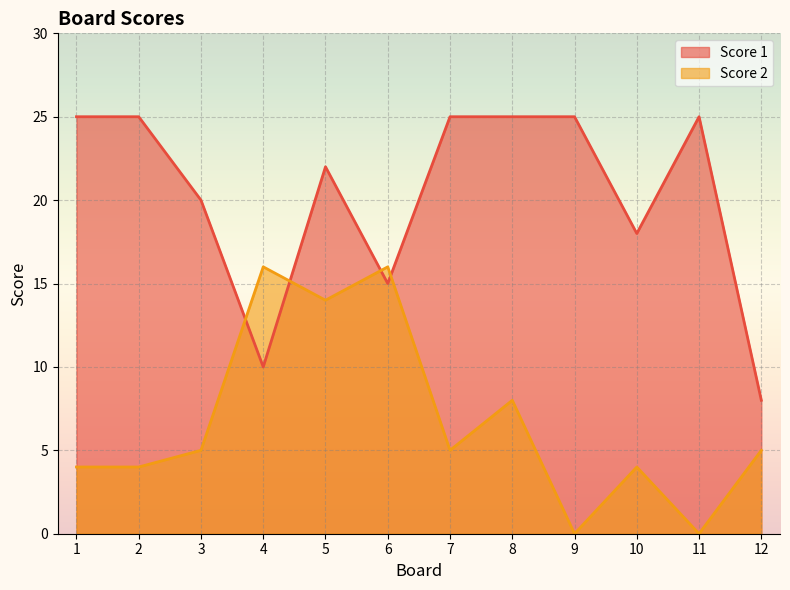

Does the chart display data point markers on the line(s)?

No